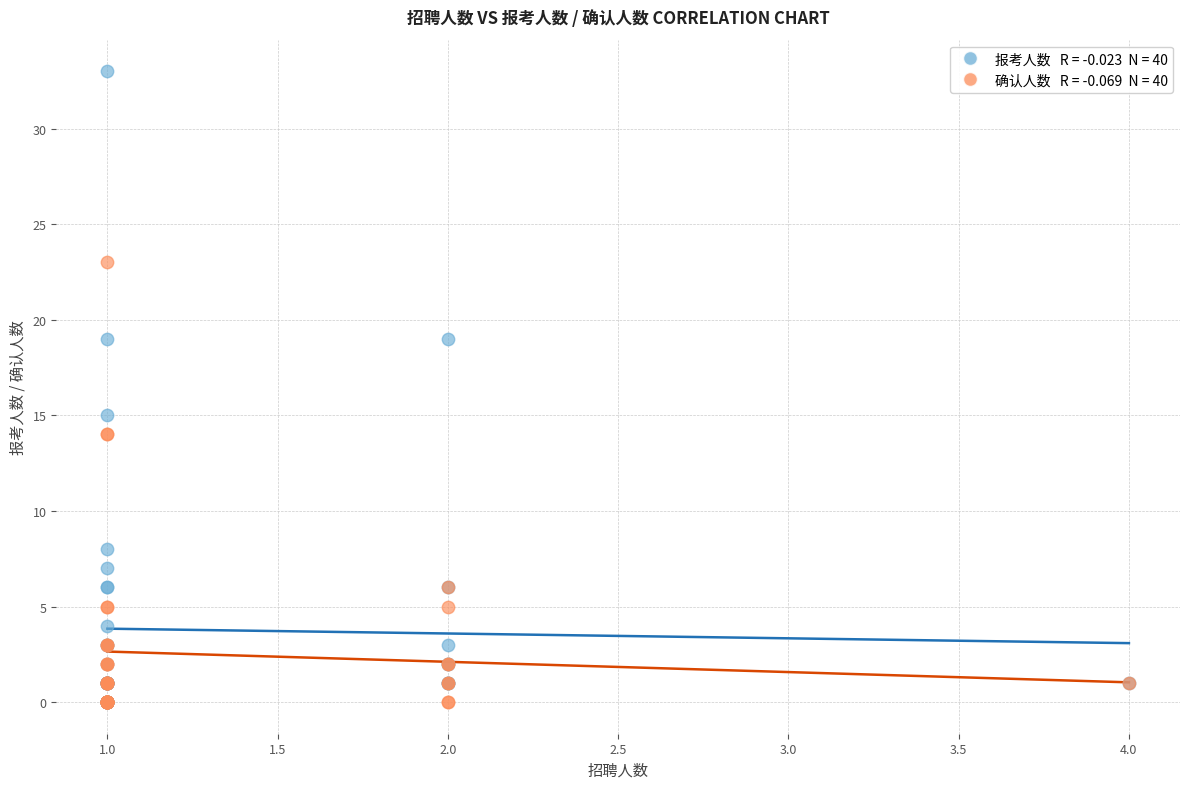

Across all series, what Y value is closest to 16?

15